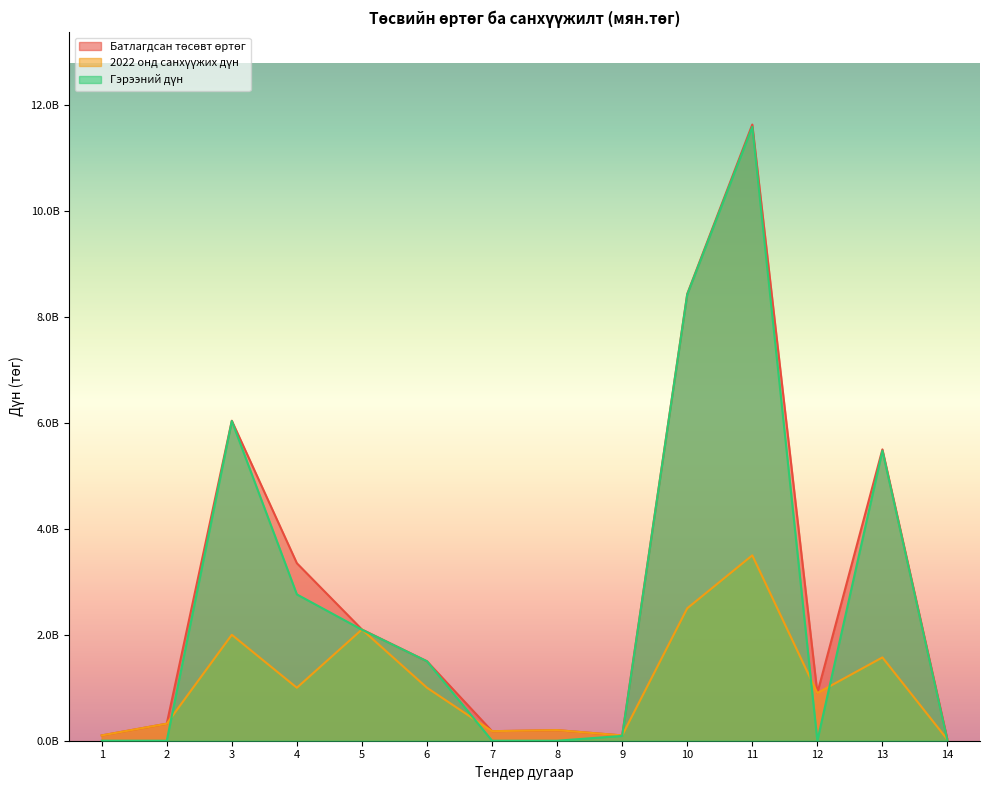

How many intersections are there between Гэрээний дүн and 2022 онд санхүүжих дүн?

8